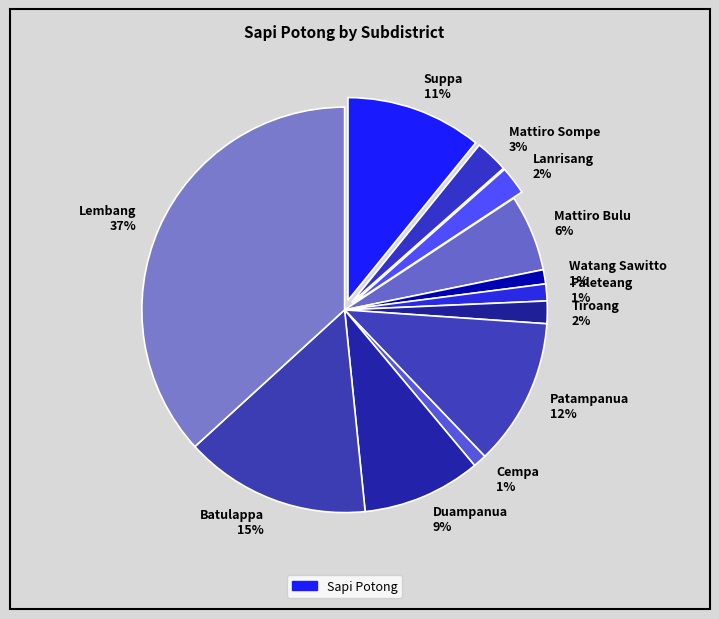

Combined, do Paleteang and Patampanua account for over 50%?

No